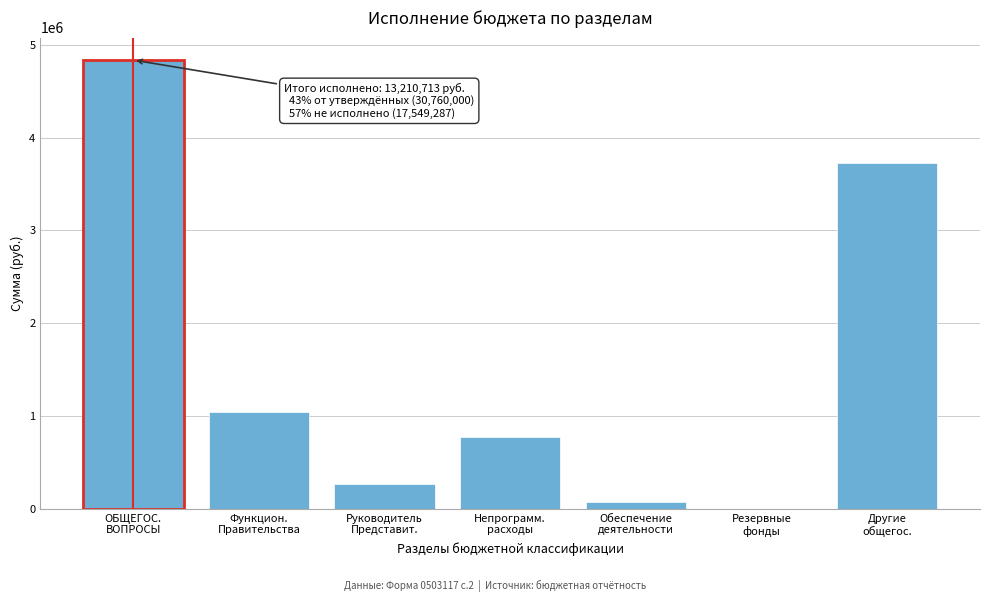

What is the maximum value shown in the chart?

4835850.2